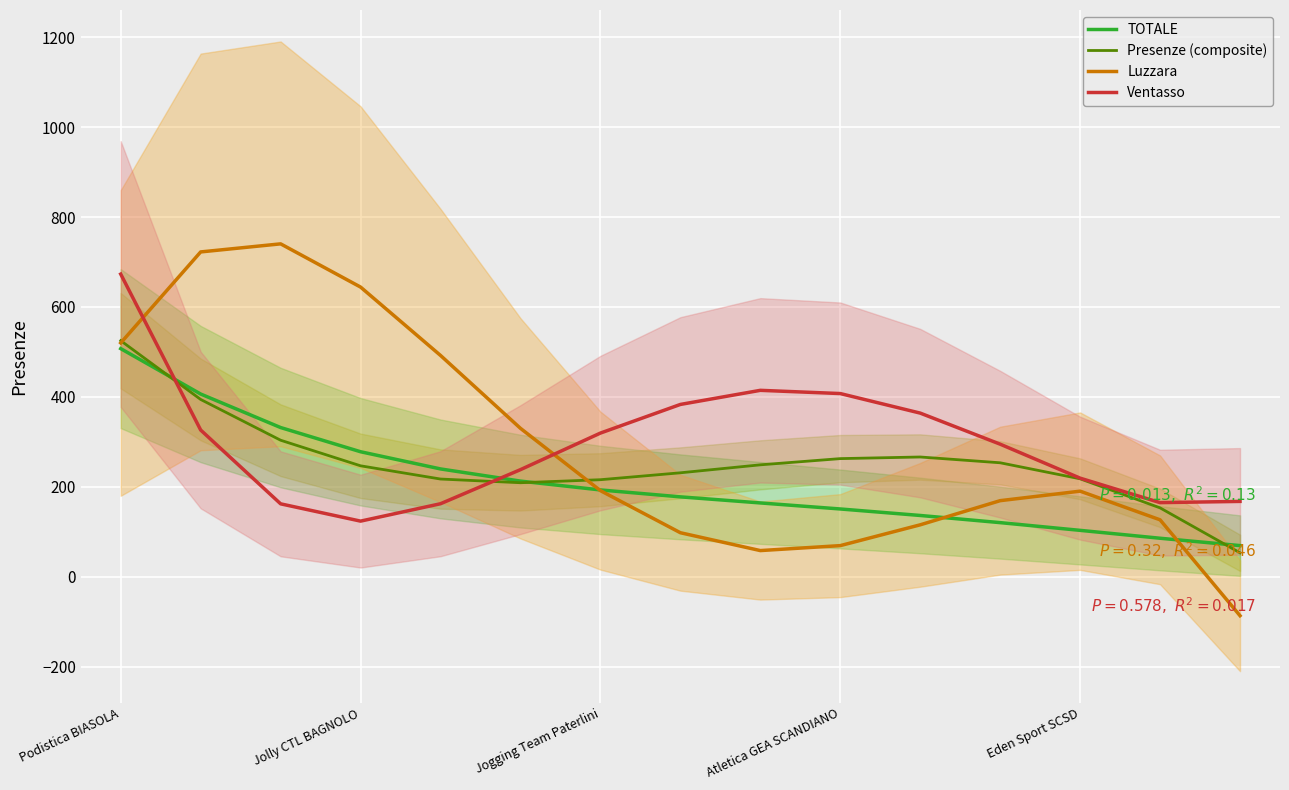

What is the maximum value shown in the chart?

740.4